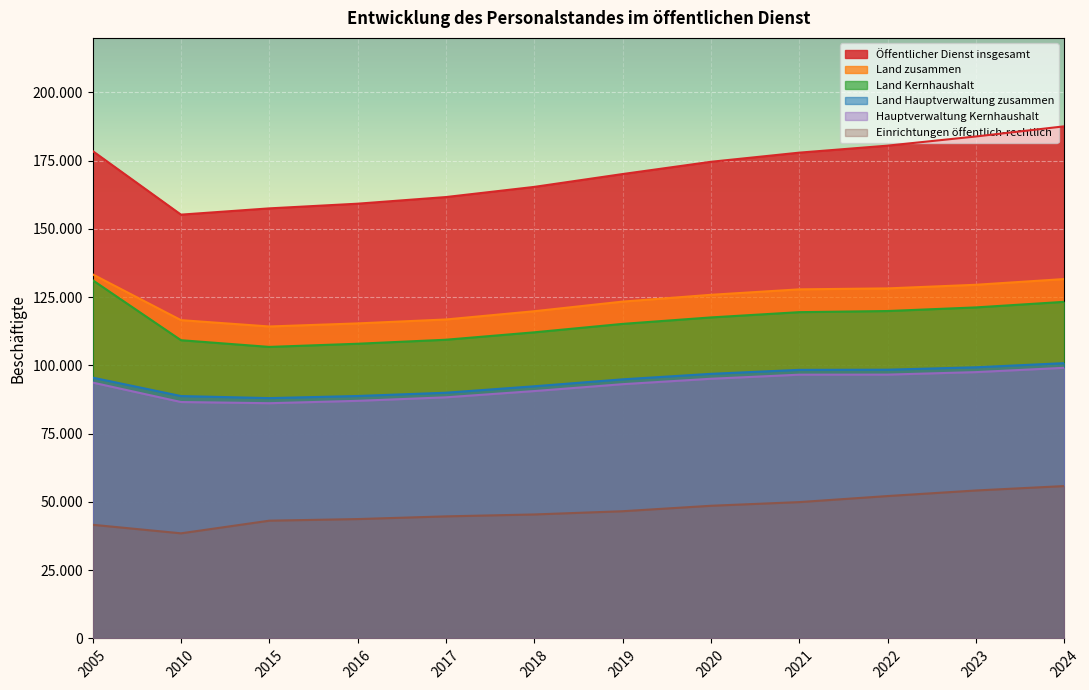

True or false: Öffentlicher Dienst insgesamt has a value of 116550 at 2020.

False